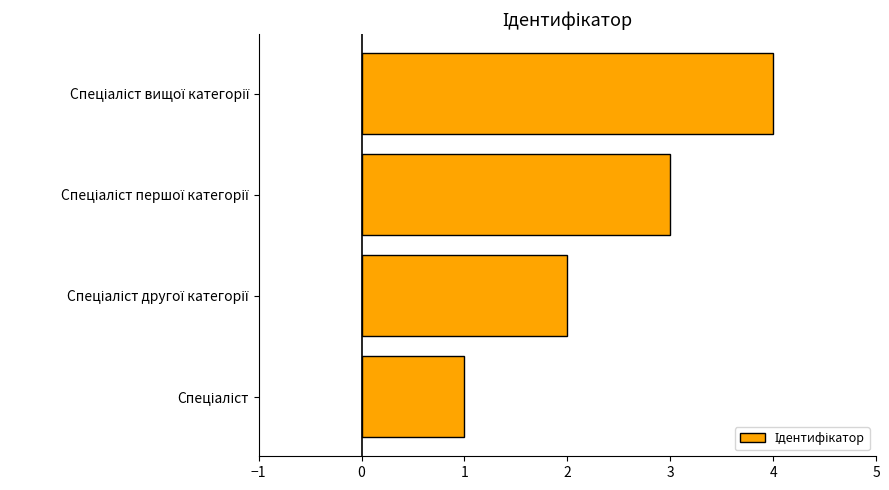

What is the sum of all values?

10